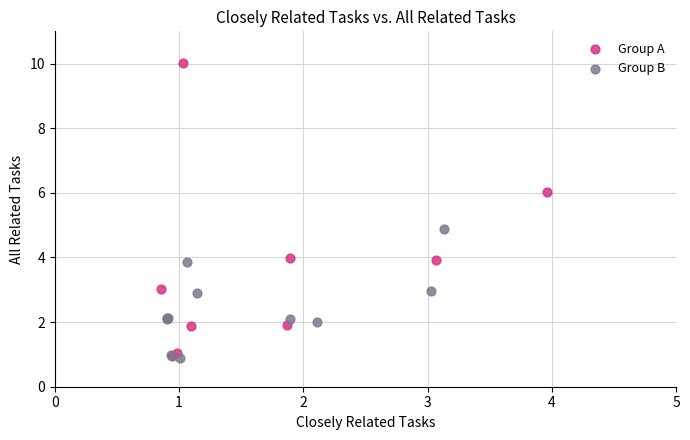

Which series contains the highest Y value?

Group A